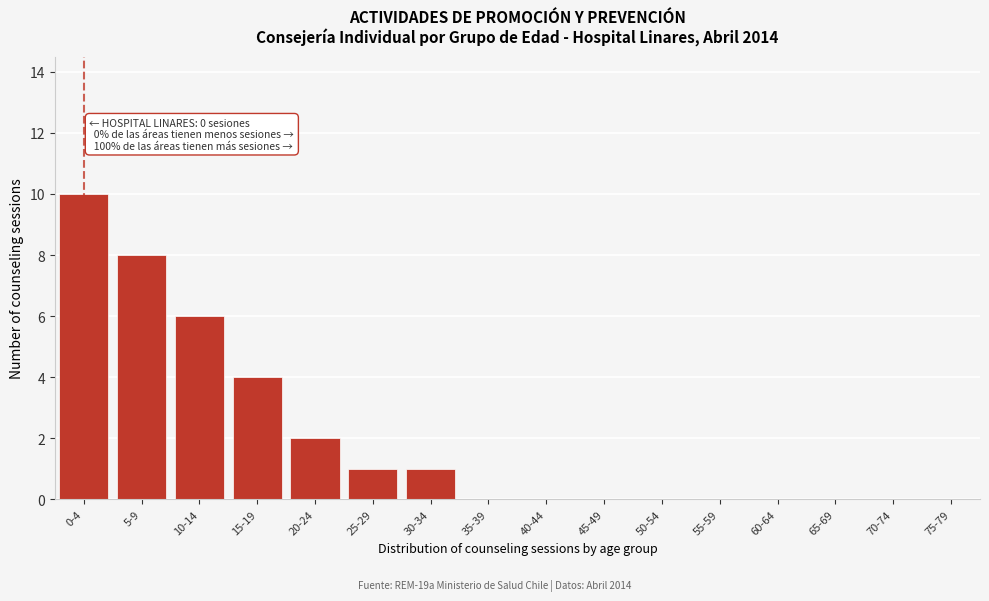

Reading left to right, list all the values displayed in this chart.

0-4=10	5-9=8	10-14=6	15-19=4	20-24=2	25-29=1	30-34=1	35-39=0	40-44=0	45-49=0	50-54=0	55-59=0	60-64=0	65-69=0	70-74=0	75-79=0